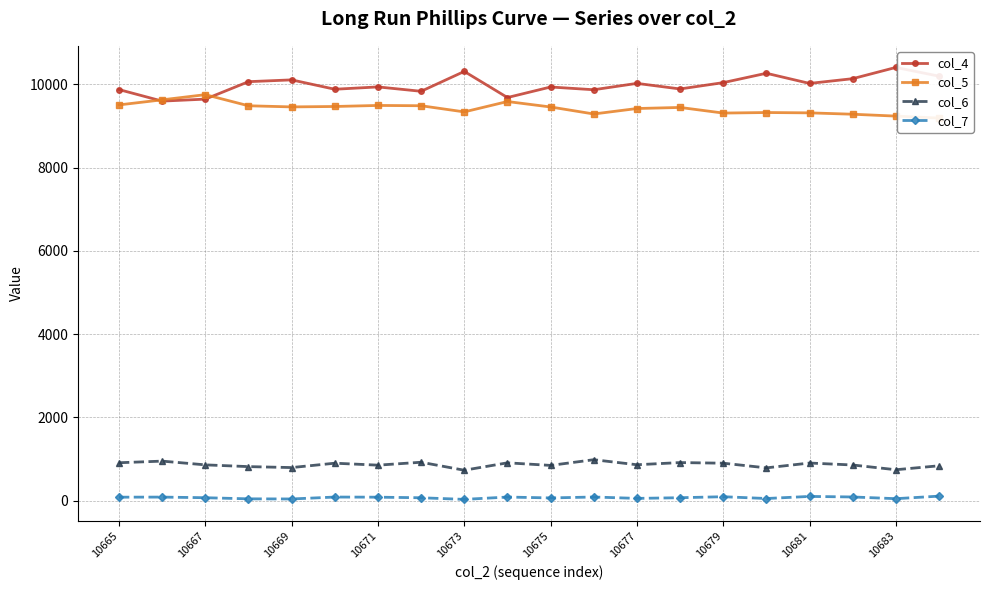

What is the difference between the highest and lowest values at 11?

9781